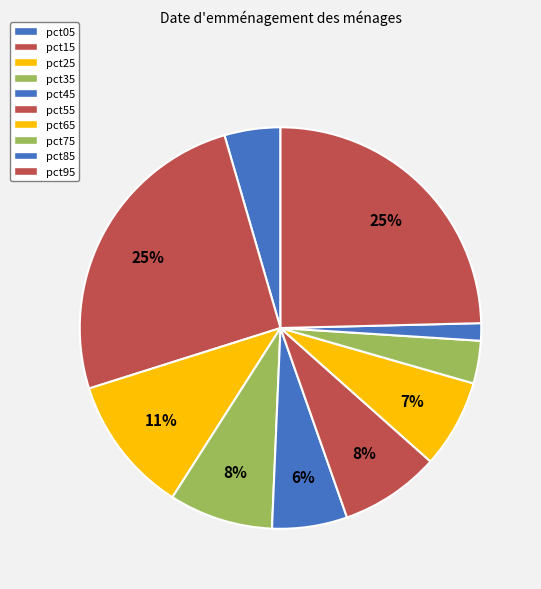

Is there any slice that represents more than half of the pie?

No